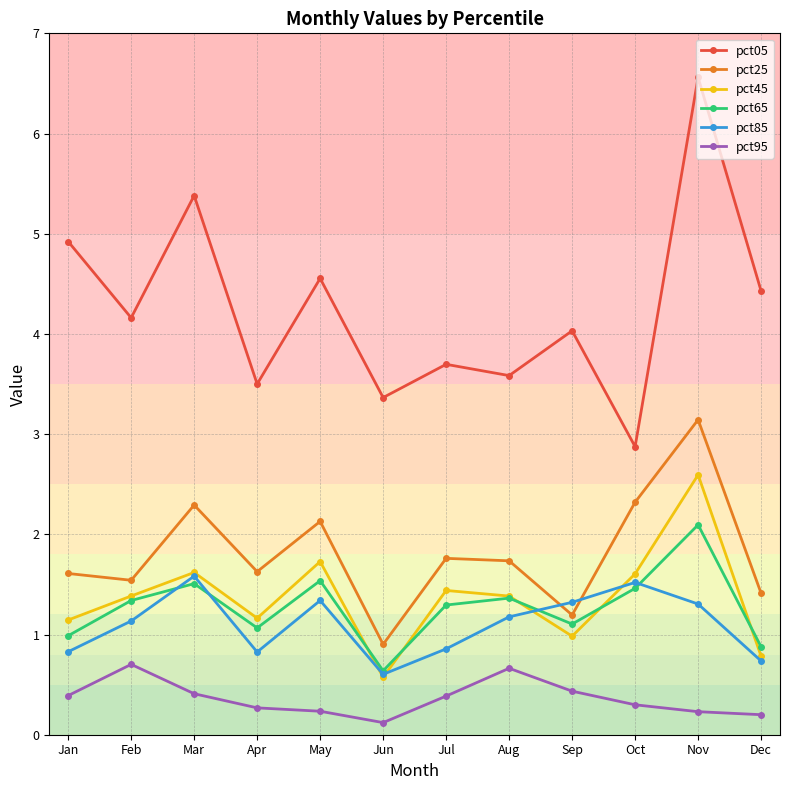

Which category has the lowest value in the pct65 series?

Jun